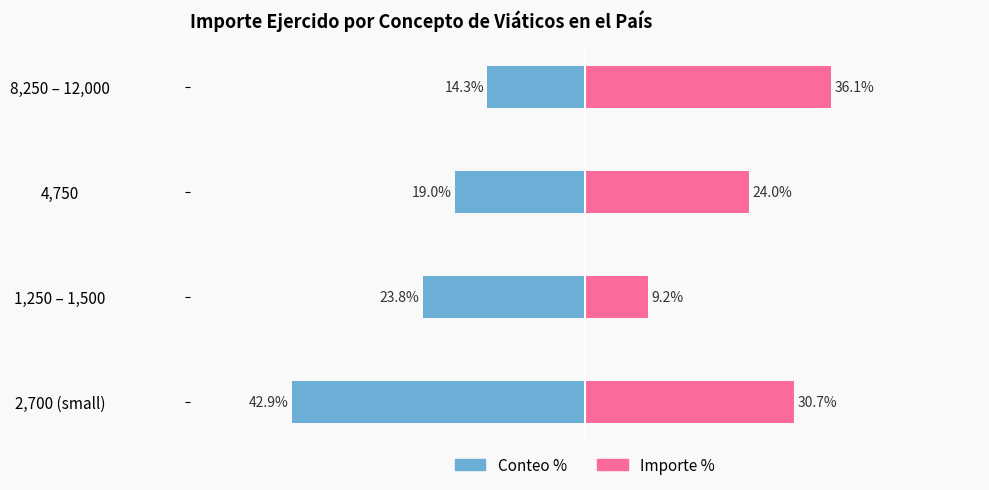

List the labels in order of Conteo % value, largest first.

8,250 – 12,000, 4,750, 1,250 – 1,500, 2,700 (small)